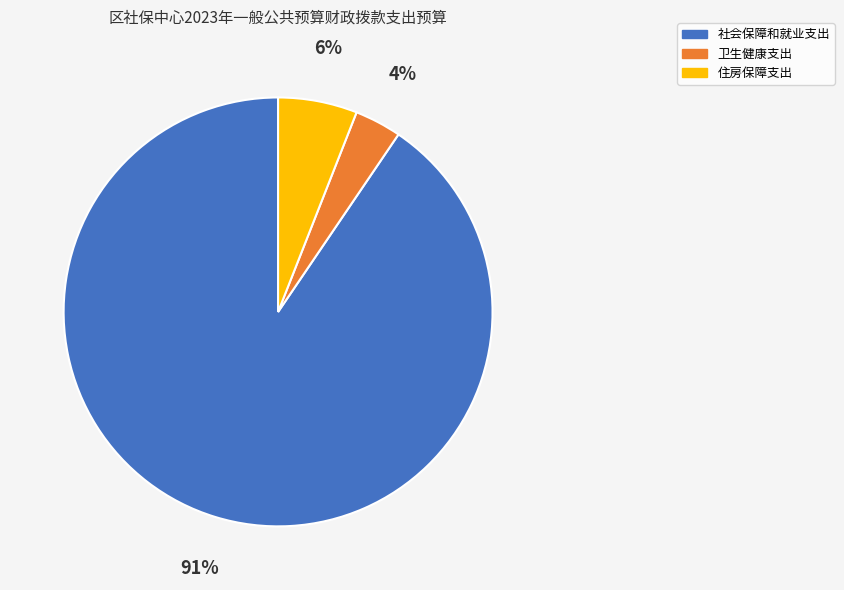

To the nearest percent, what is the combined percentage of 社会保障和就业支出 and 住房保障支出?

96%